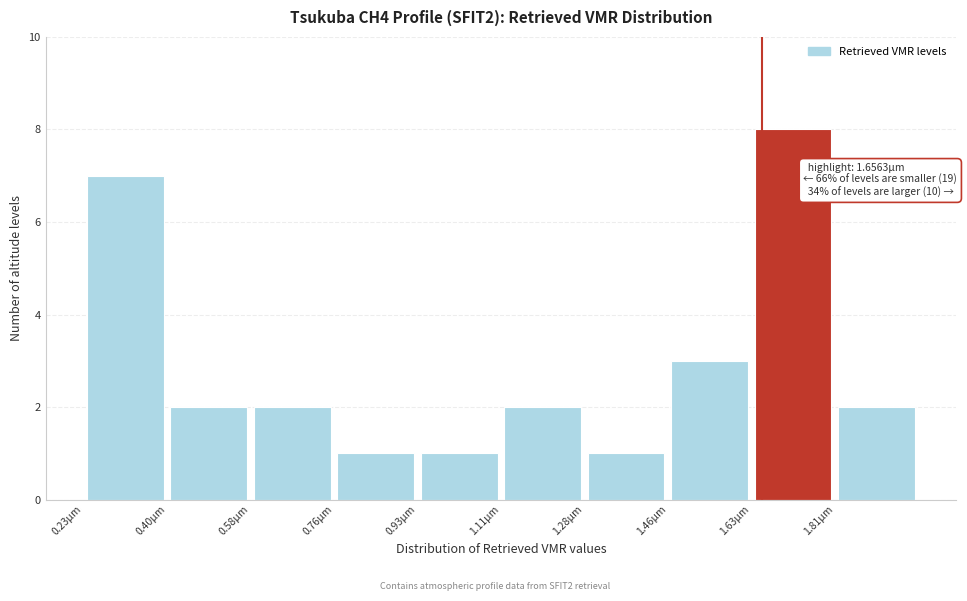

Over which range of the x-axis is the bar tallest?

1.64 to 1.82